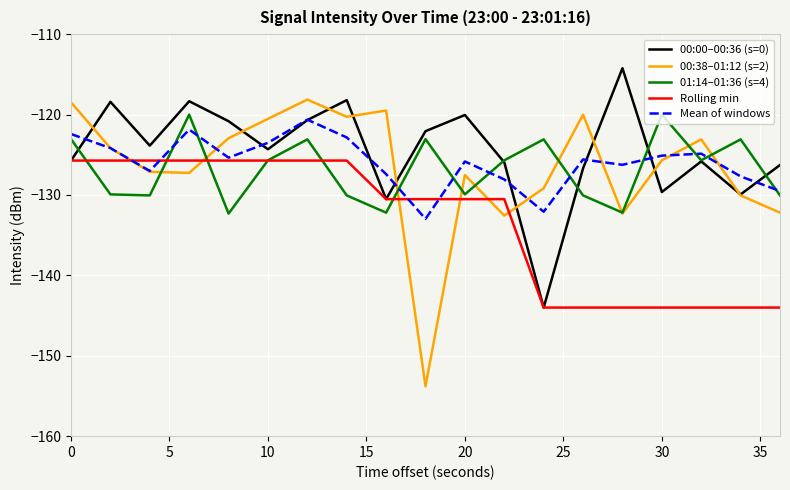

What is the maximum value for Mean of windows?

-120.6